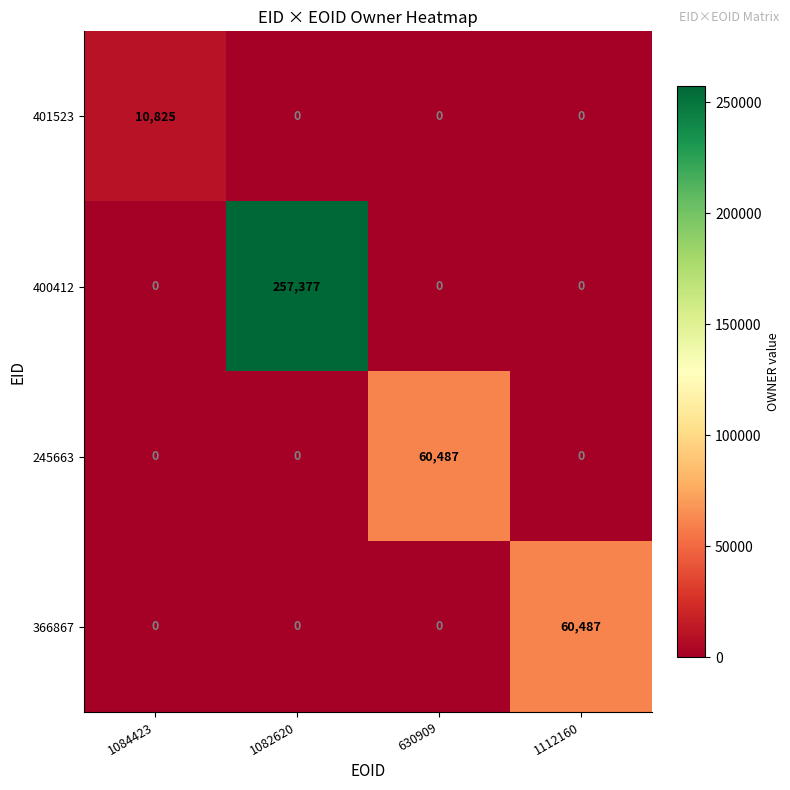

At which category is the sum across all series the highest?

1082620